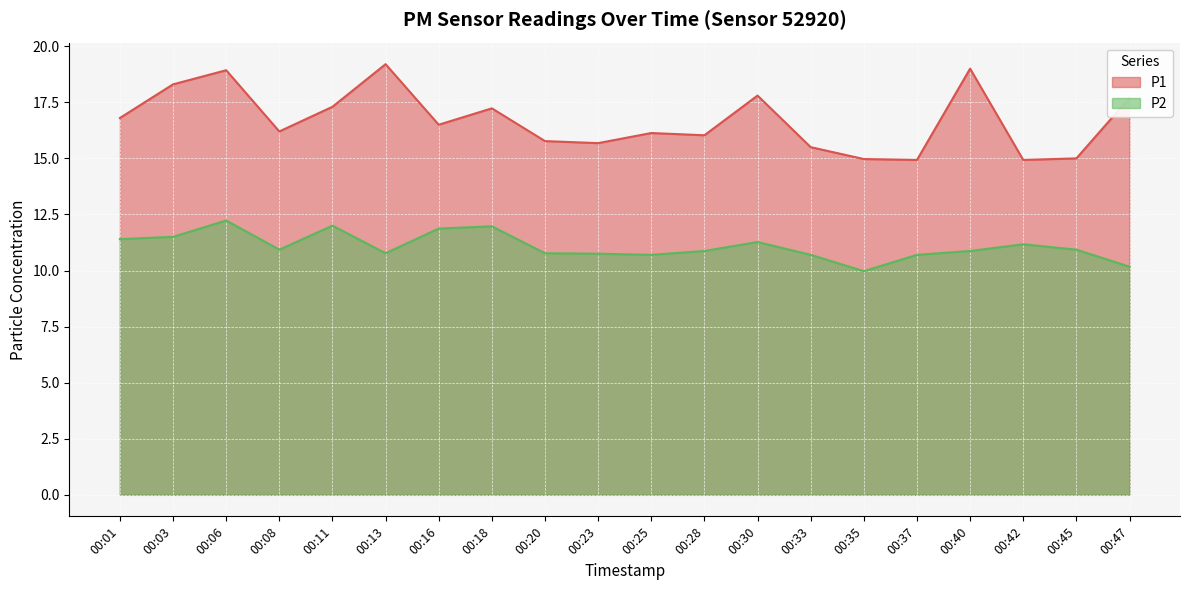

What is the value of the P1 point at the 18th from the left?

14.9